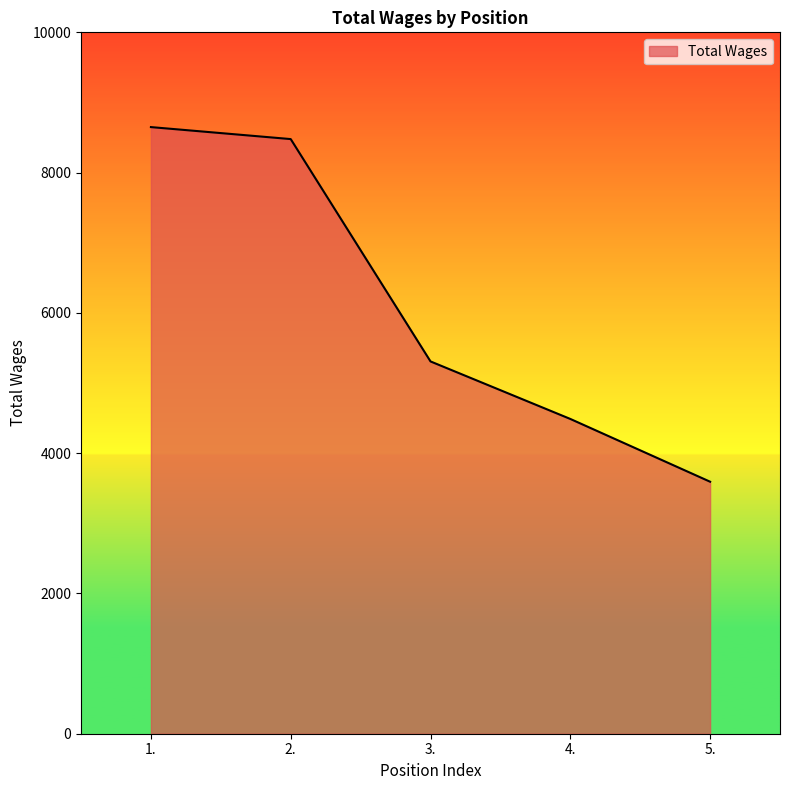

What is the difference between the second highest and second lowest values?

3990